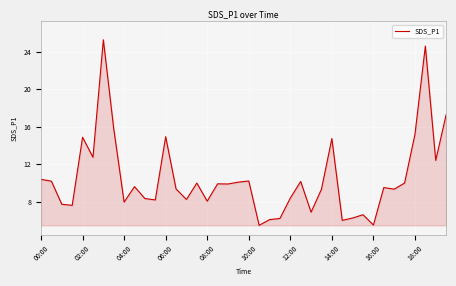

What is the maximum value shown in the chart?

25.3